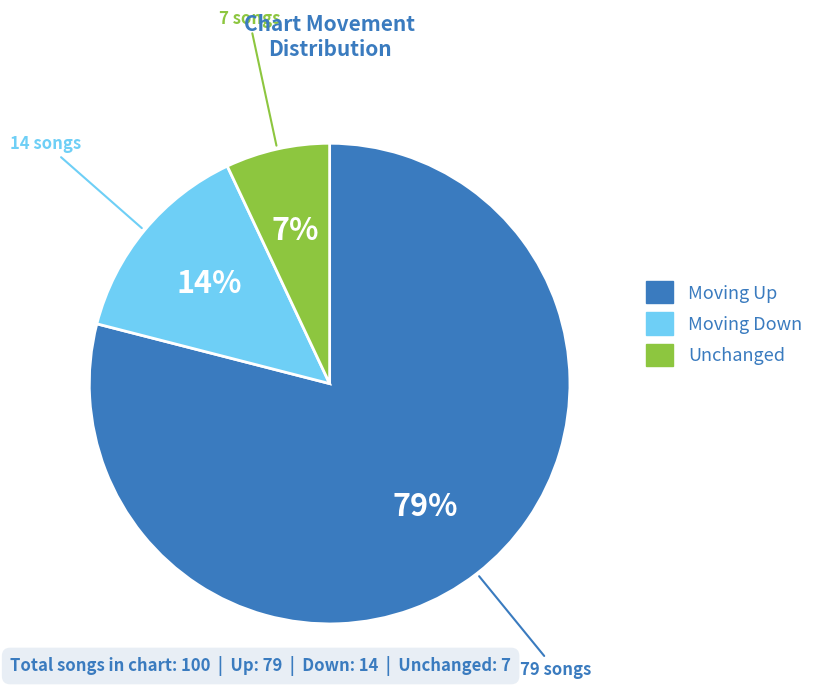

Does any single category account for the majority?

Yes